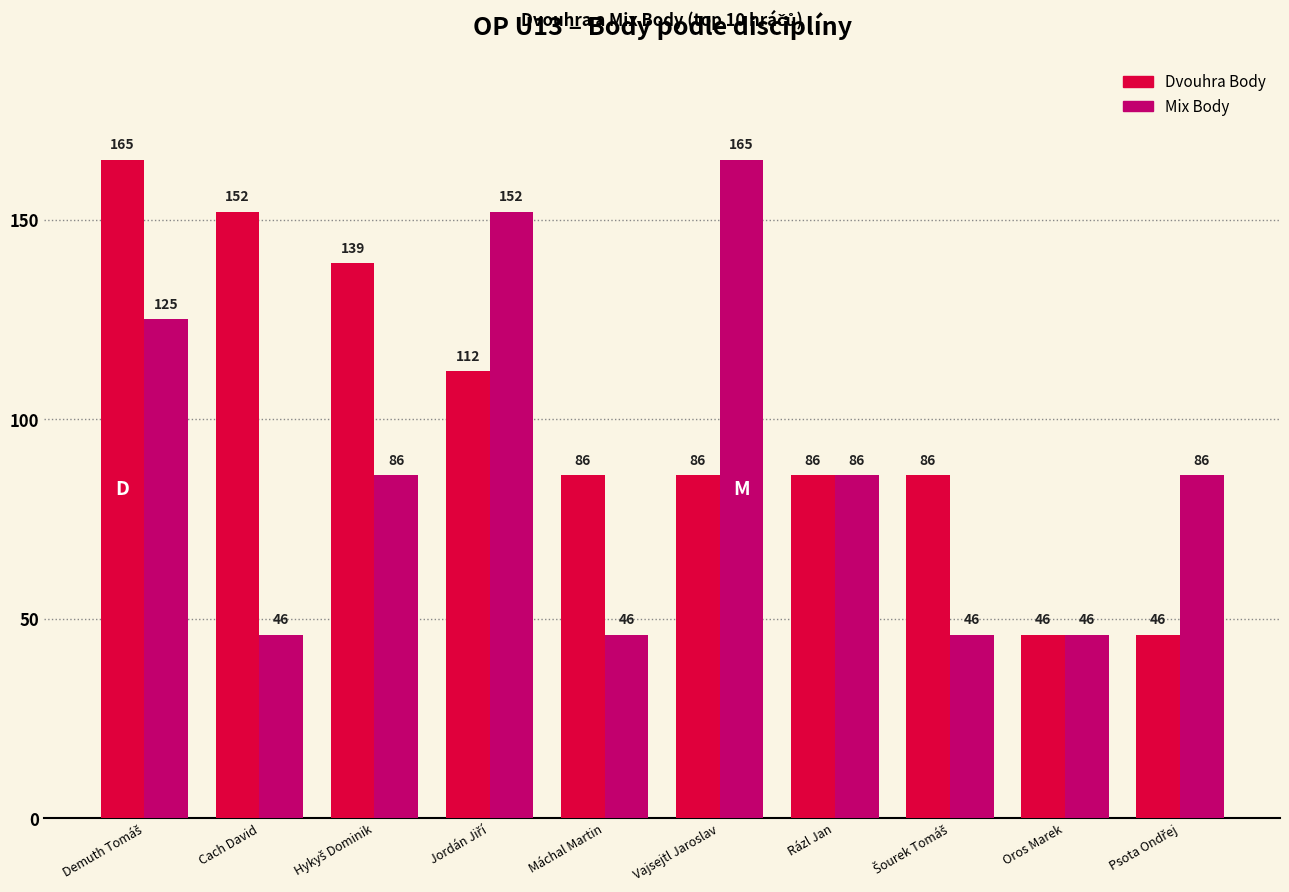

Which series changed the most between Cach David and Máchal Martin?

Dvouhra Body